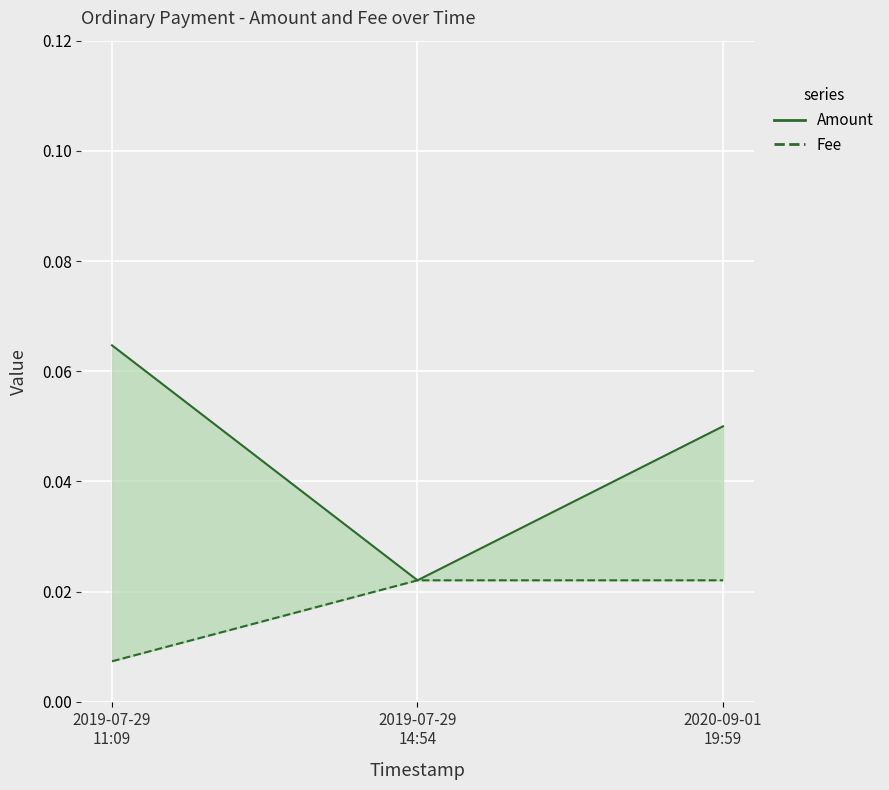

Which series has the largest total across all categories?

Amount